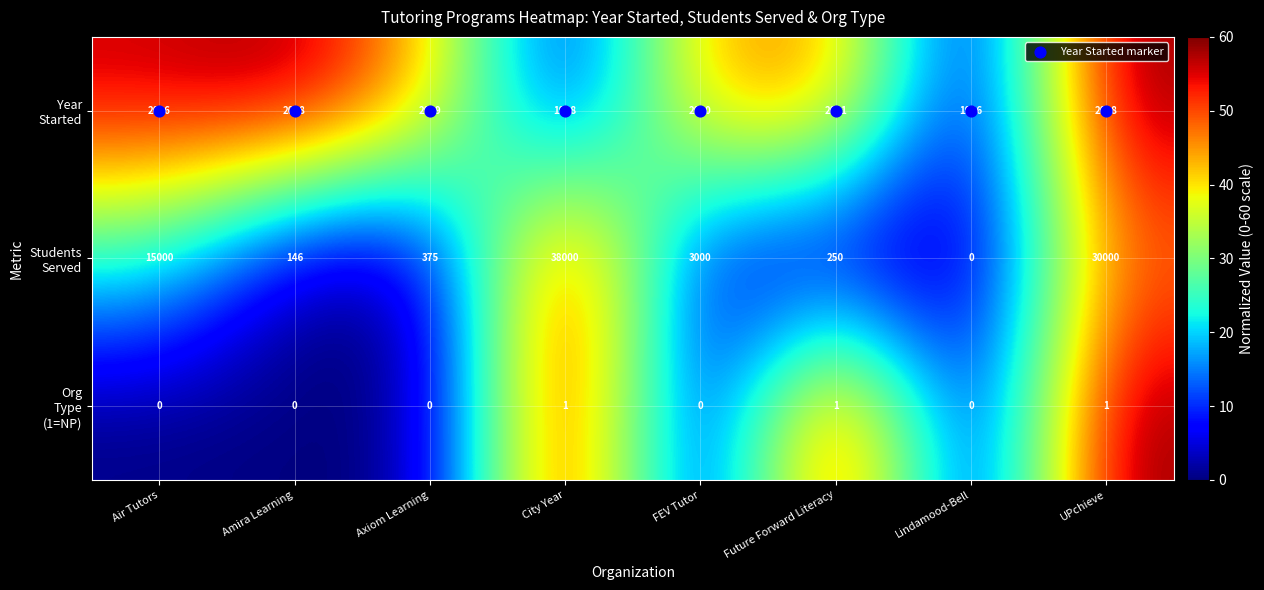

What is the difference between the highest and lowest values at Lindamood-Bell?

1986